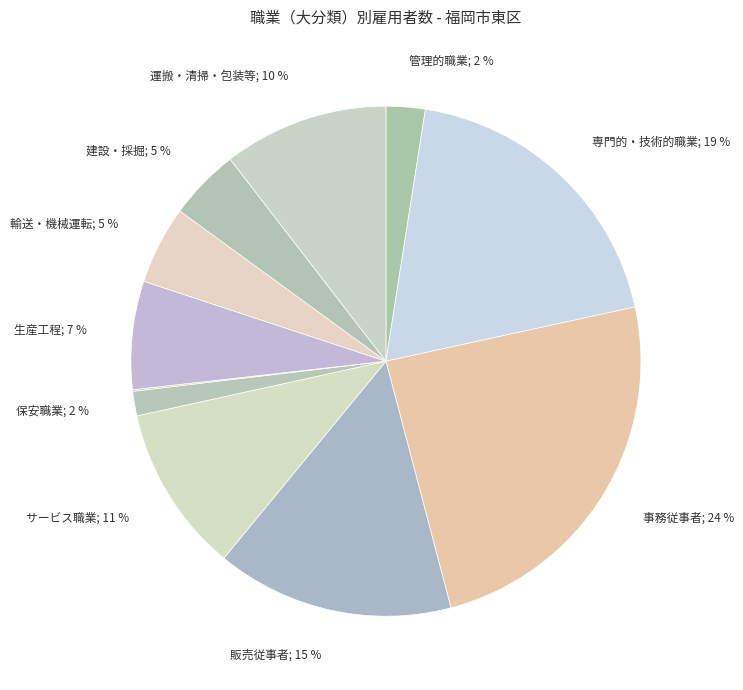

How many segments does this pie chart have?

11